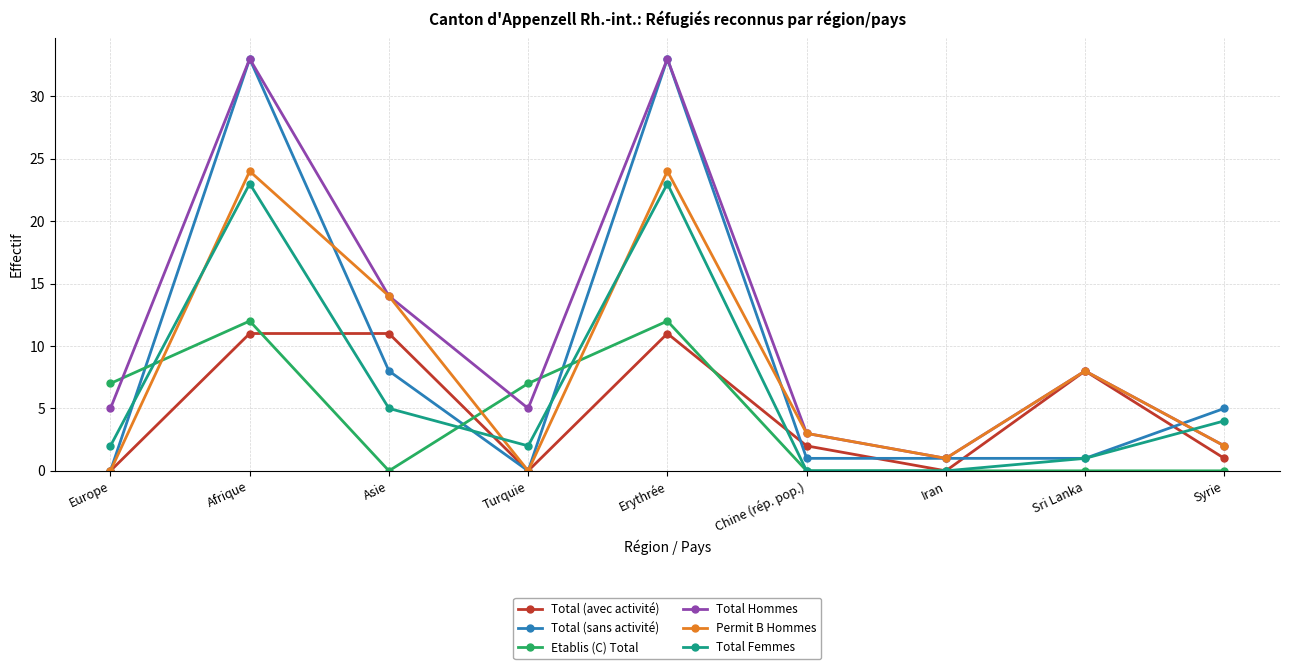

In Total Hommes, how many points are higher than both neighbors (excluding endpoints)?

3